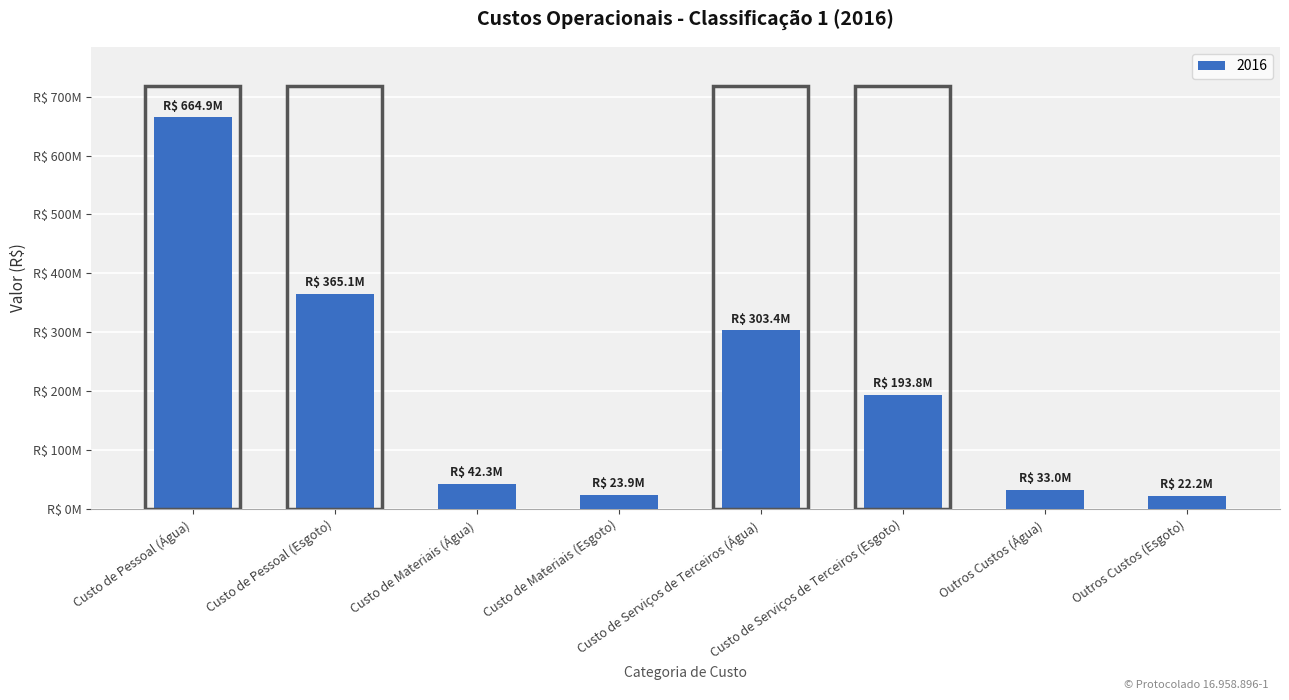

Does the chart contain any negative values?

No